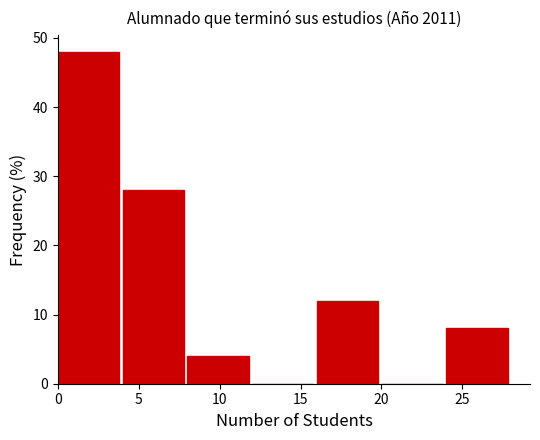

What is the height of the bar covering 24 to 28 on the x-axis? The values are not printed on the chart, so give them approximately, as read against the axis.

8